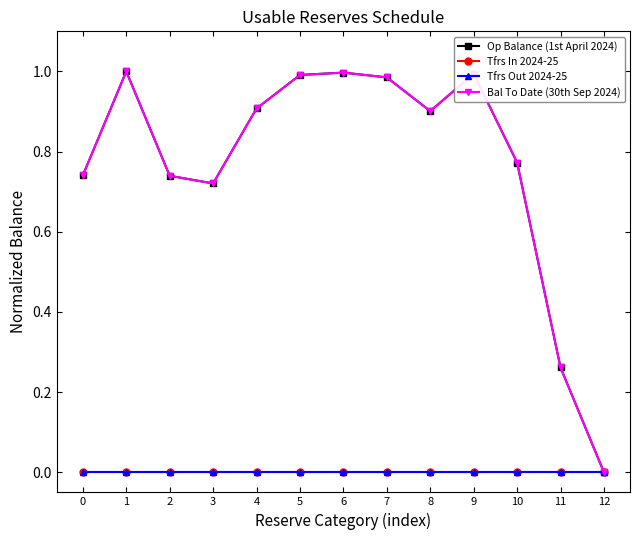

Does the chart have visible grid lines?

No